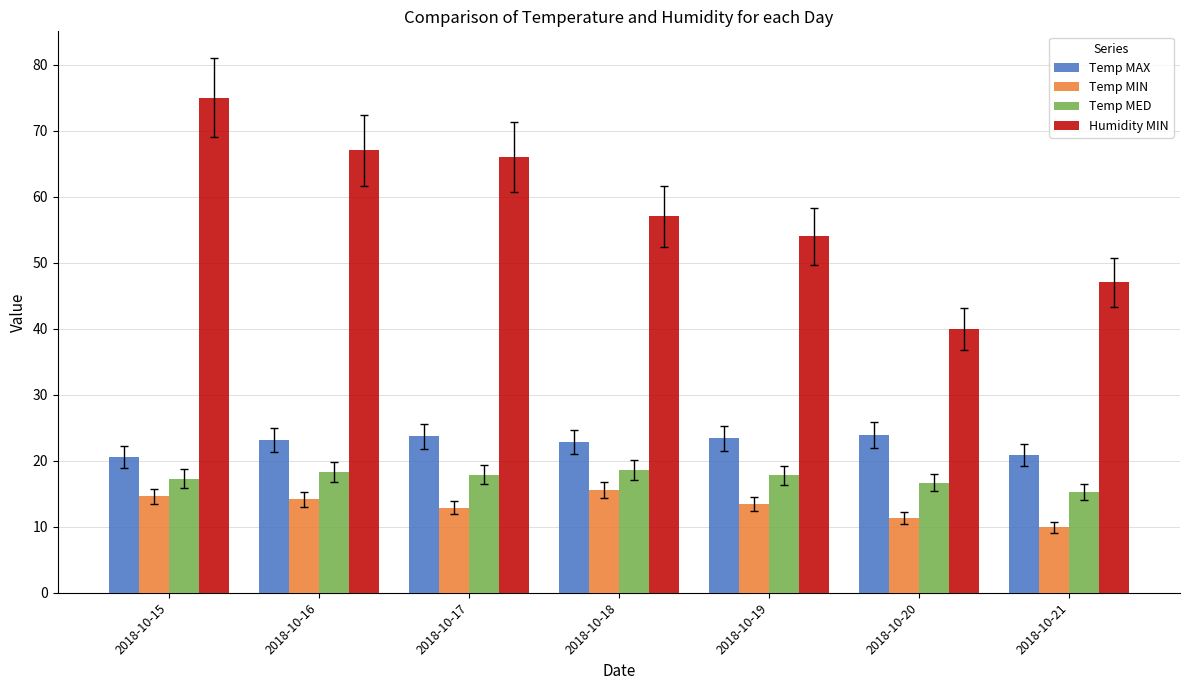

Count the number of data series in this chart.

4